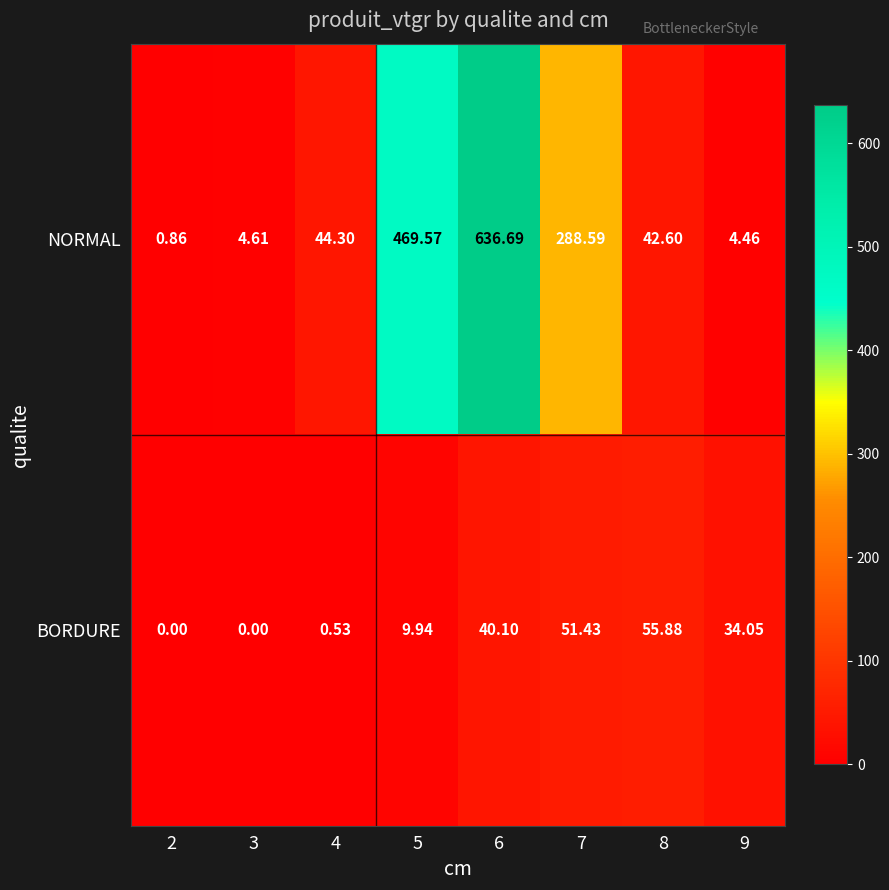

Which series has the largest range (max minus min)?

NORMAL